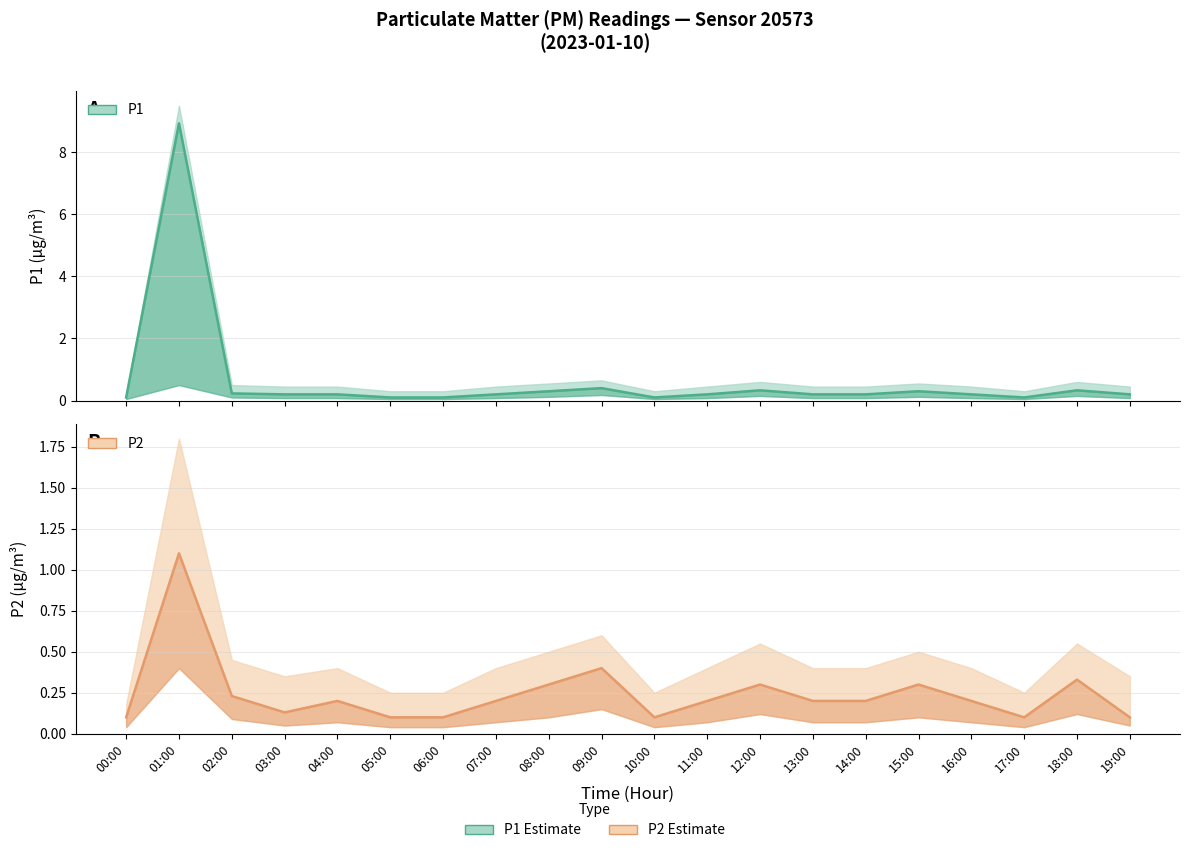

True or false: P1 (Estimate) has more than 1 points higher than both neighbors.

True